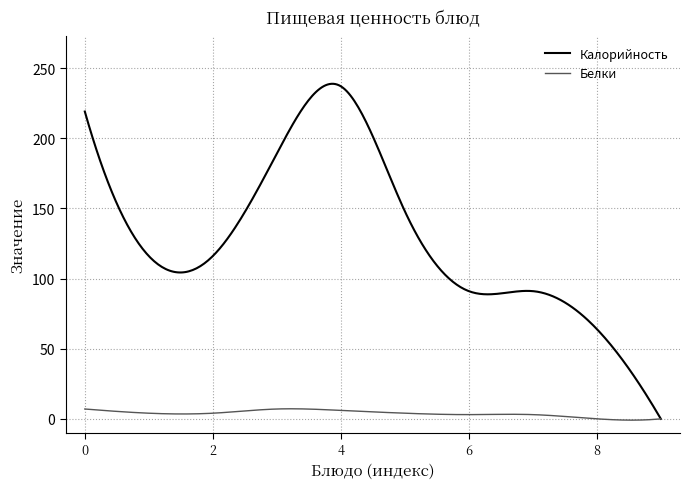

What are all the series names shown in the legend?

Калорийность, Белки